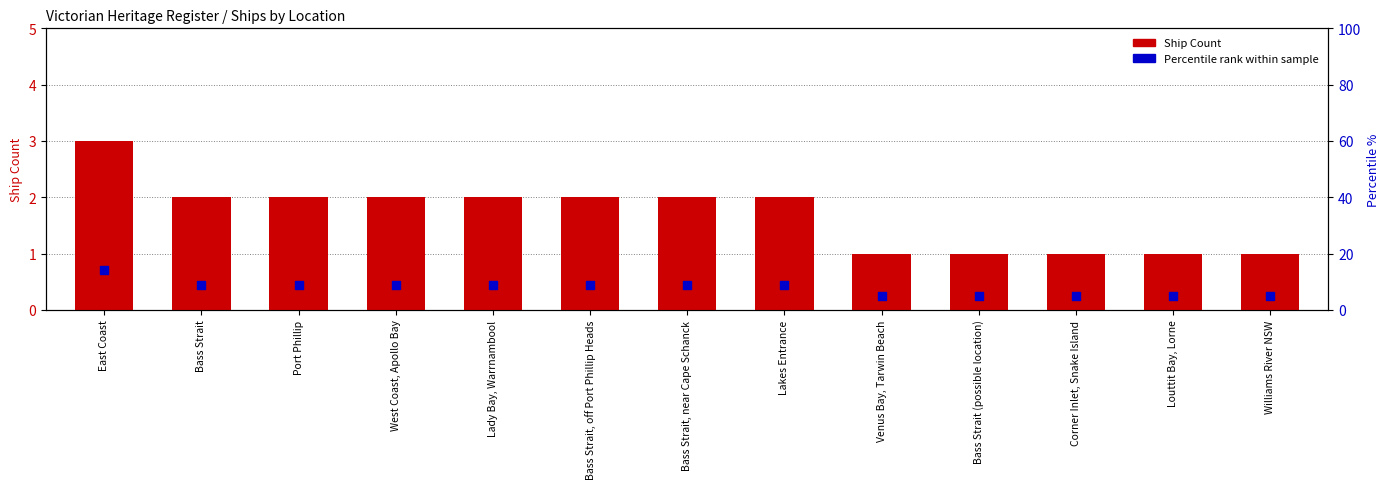

Is the value of Ship Count at Williams River NSW greater than the value of Percentile rank within sample at Bass Strait?

No